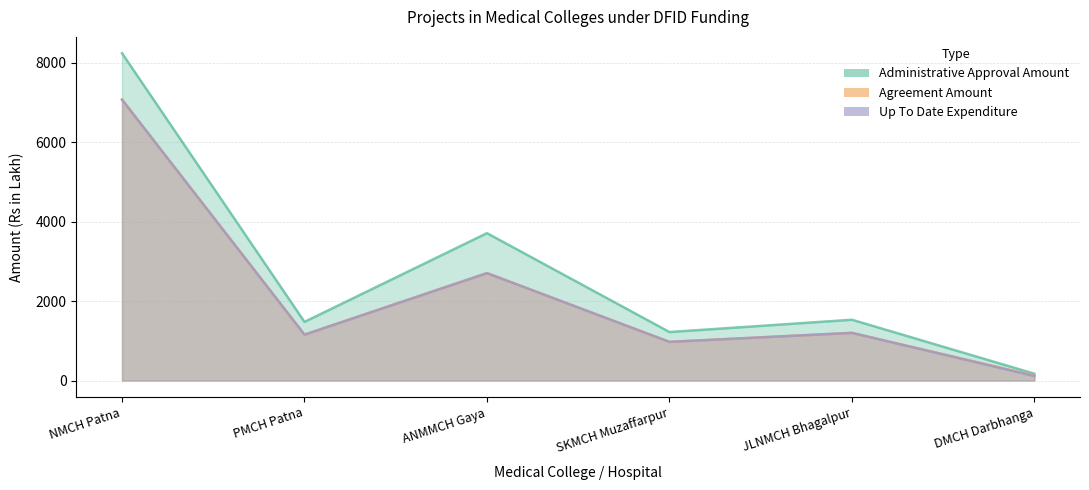

Which series has the largest range (max minus min)?

Administrative Approval Amount (Rs Lakh)